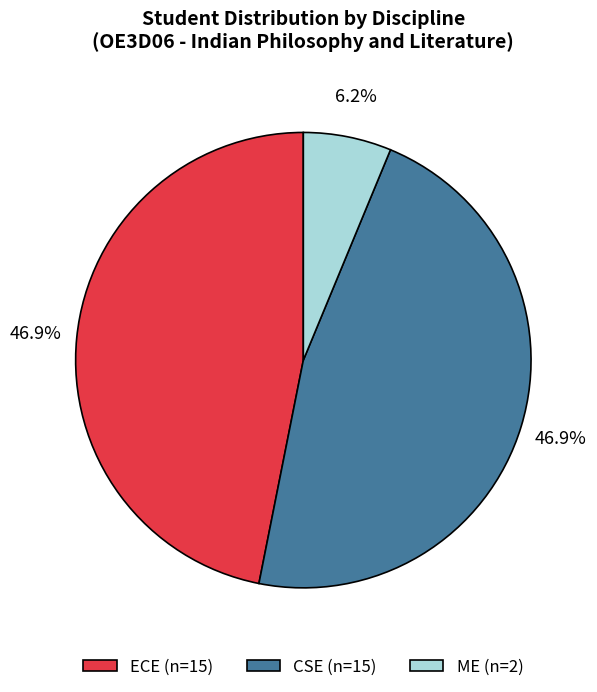

The CSE slice represents 64% of the pie. True or false?

False